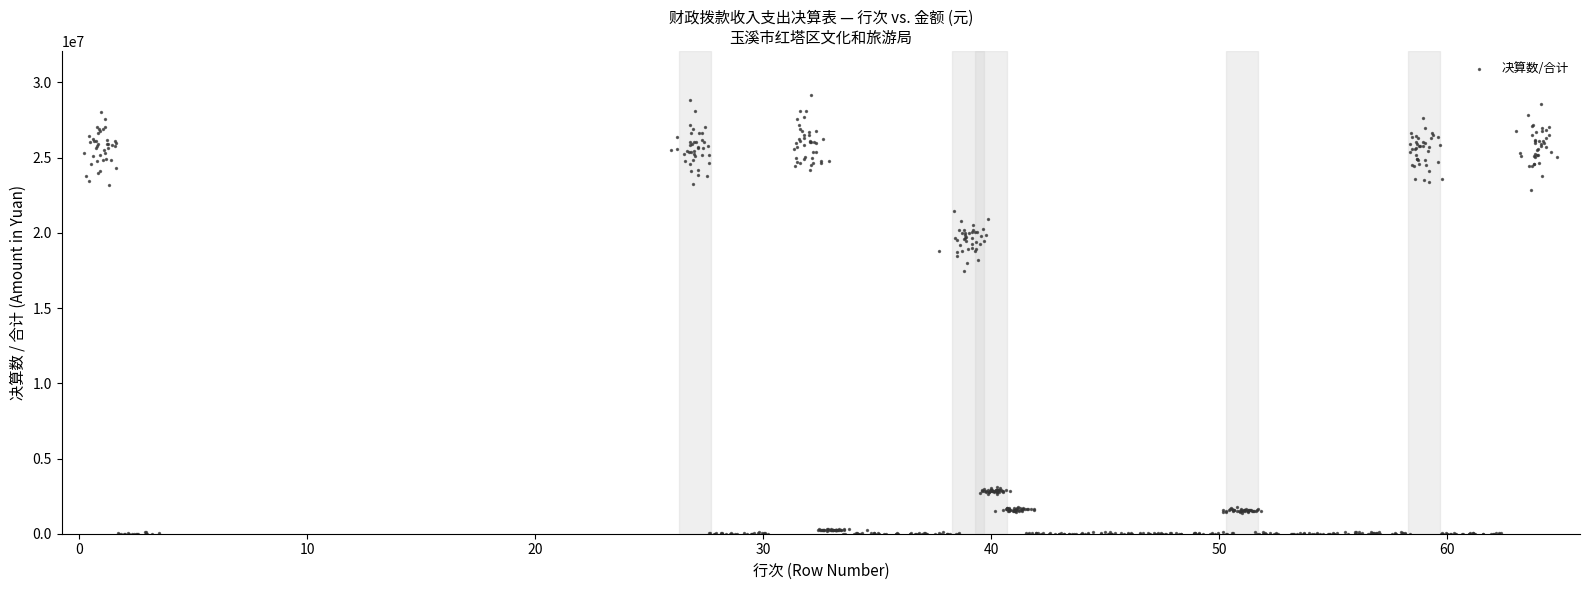

What Y value in the scatter plot is closest to 14588714?

17495847.9